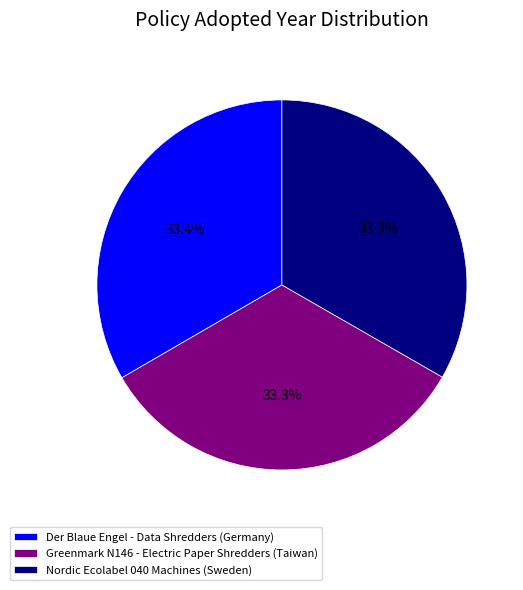

To the nearest percent, what percentage of the pie is Greenmark N146 - Electric Paper Shredders (Taiwan)?

33%